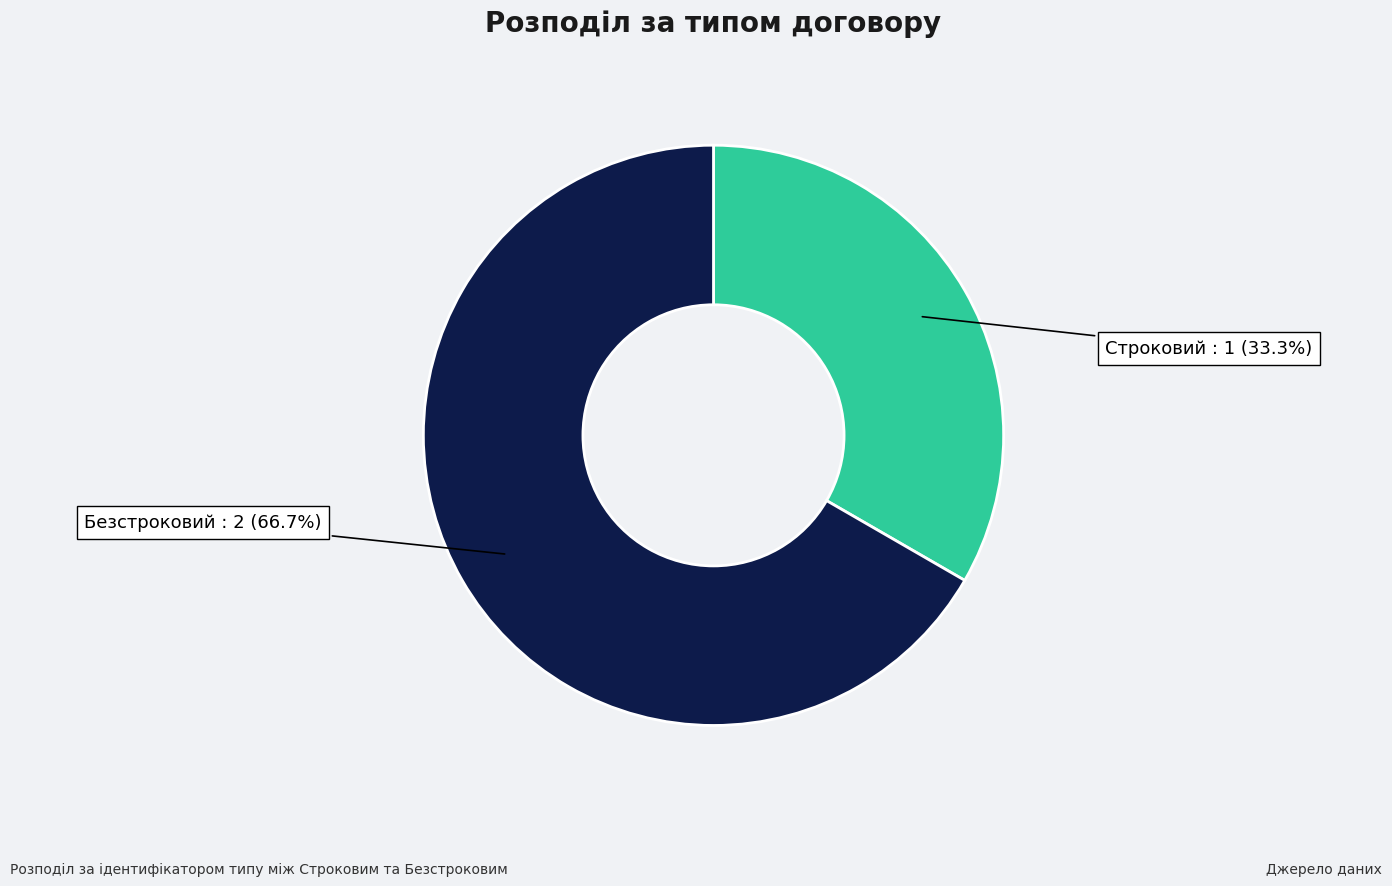

Does Строковий account for over 50% of the chart?

No